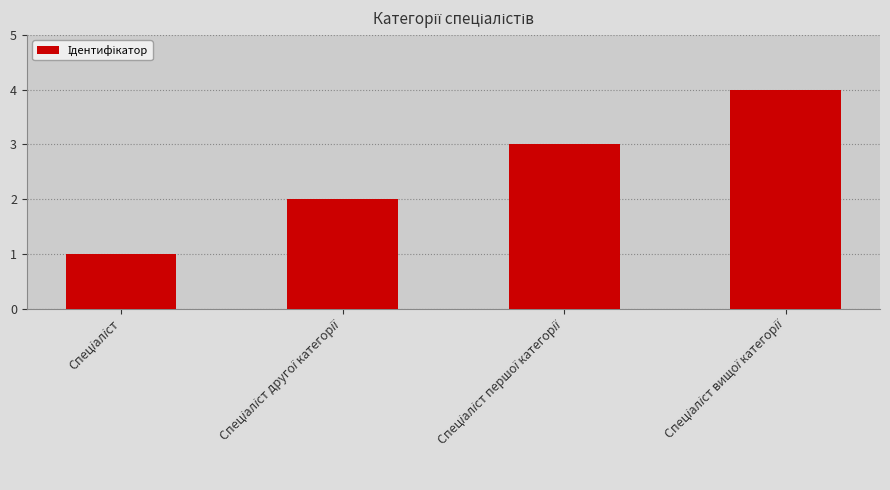

How many bars are there in total?

4